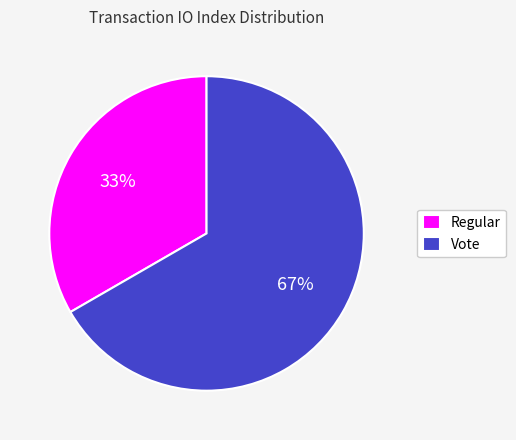

Is it true that Vote is 56% of the pie?

False